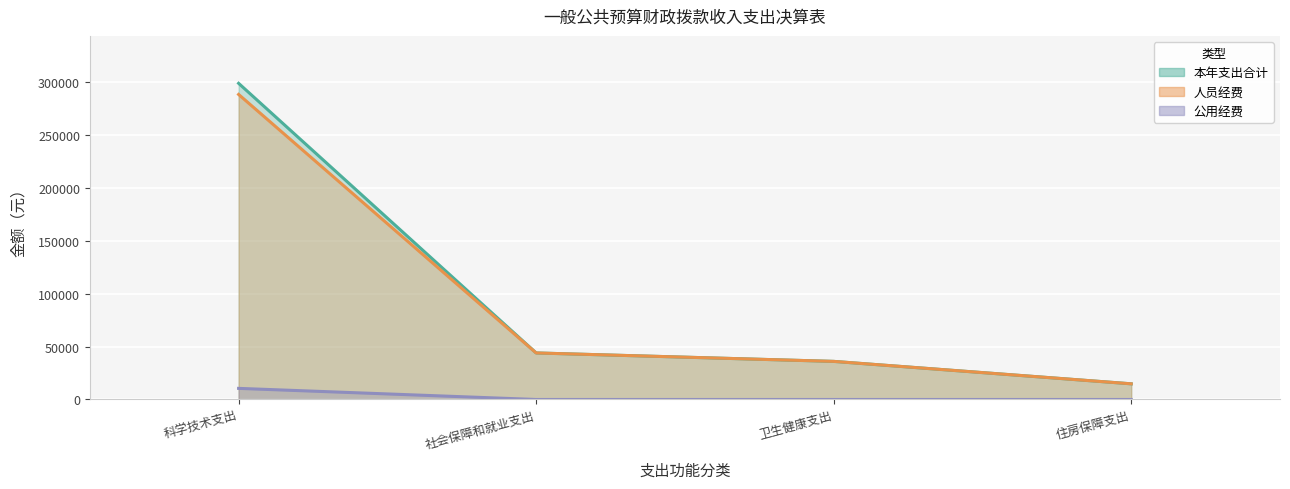

How many data points in 本年支出合计 are above 44031?

2